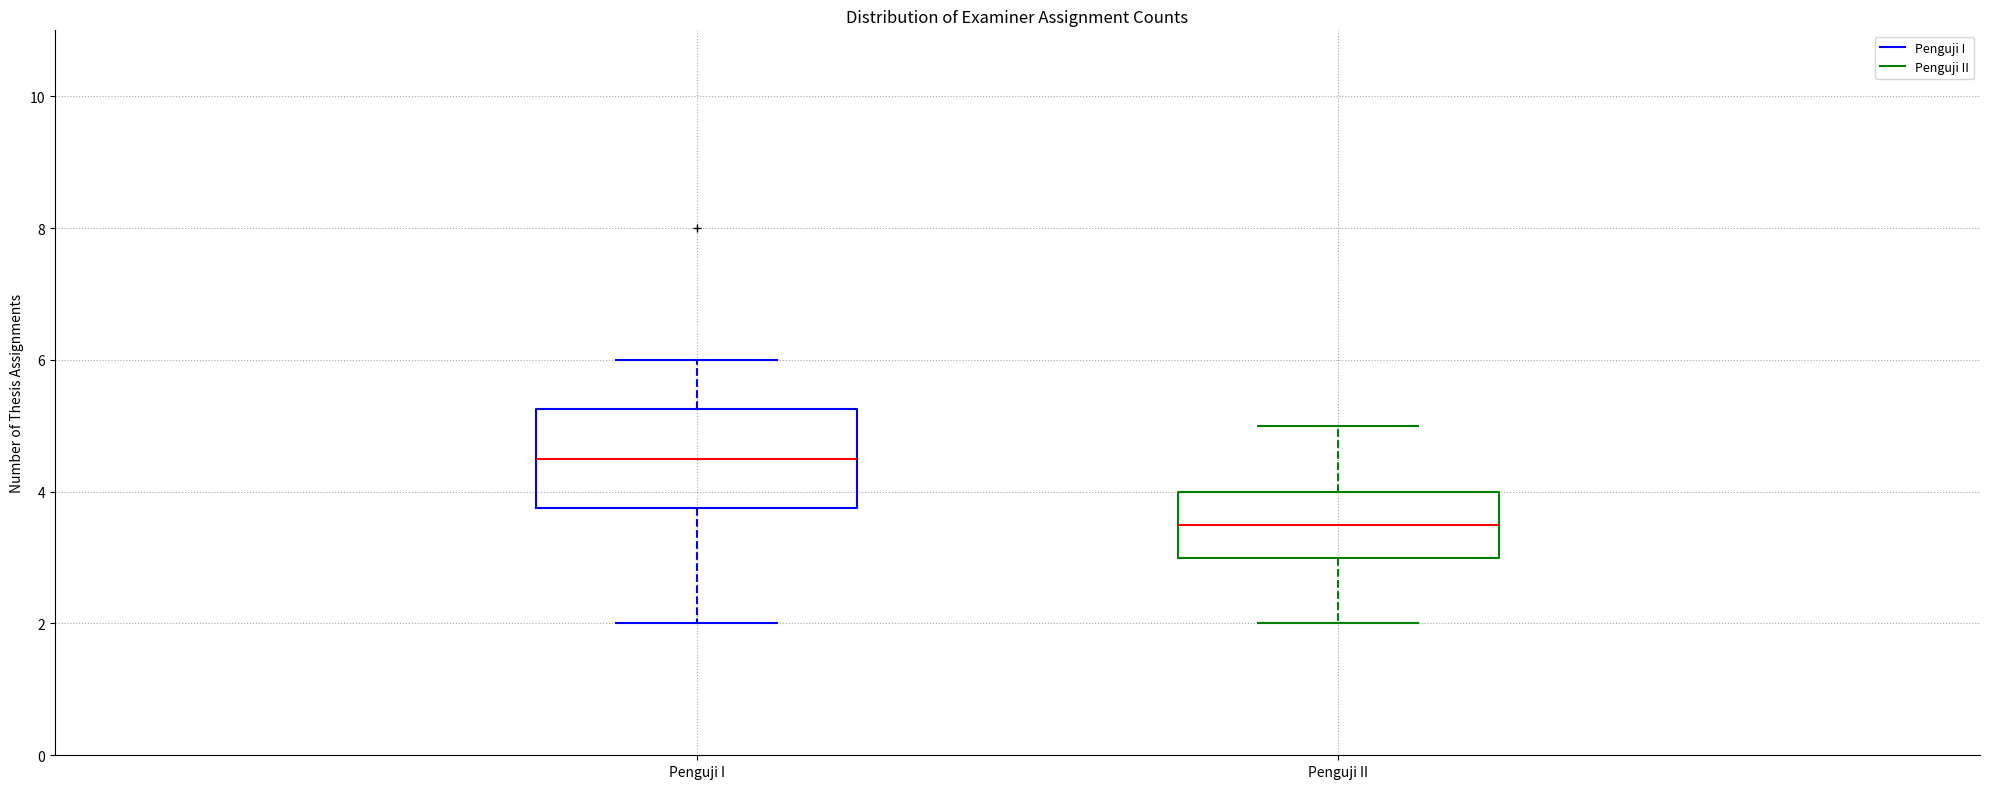

Which box has the highest median line?

Penguji I